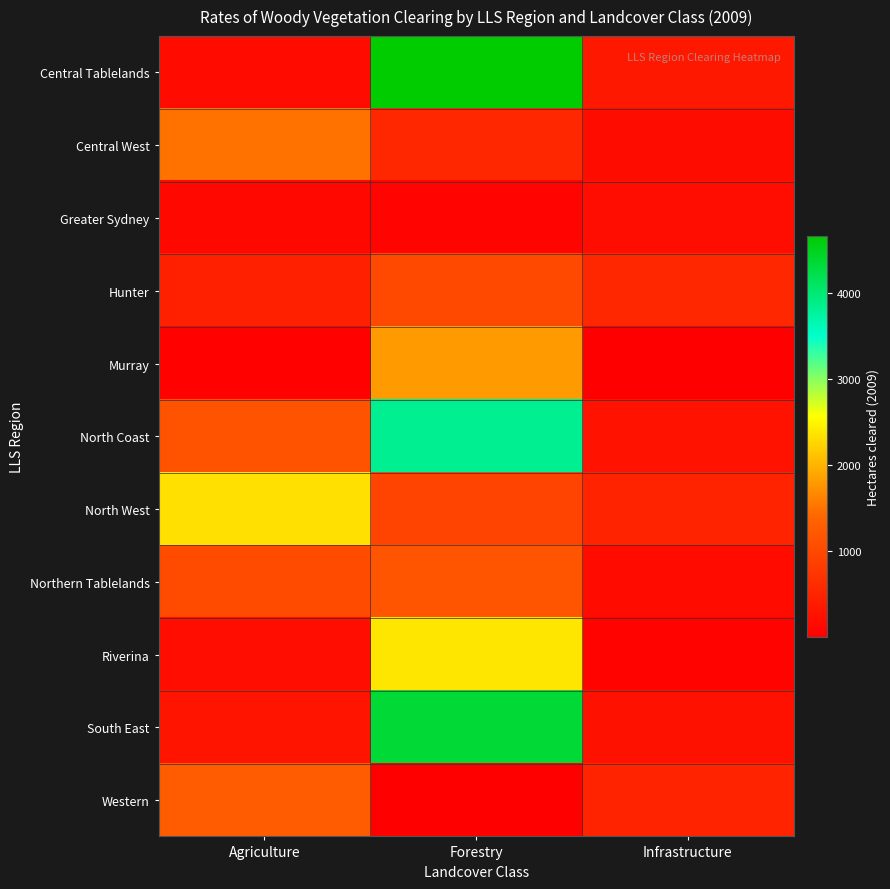

At how many categories does at least one series exceed 1318?

2